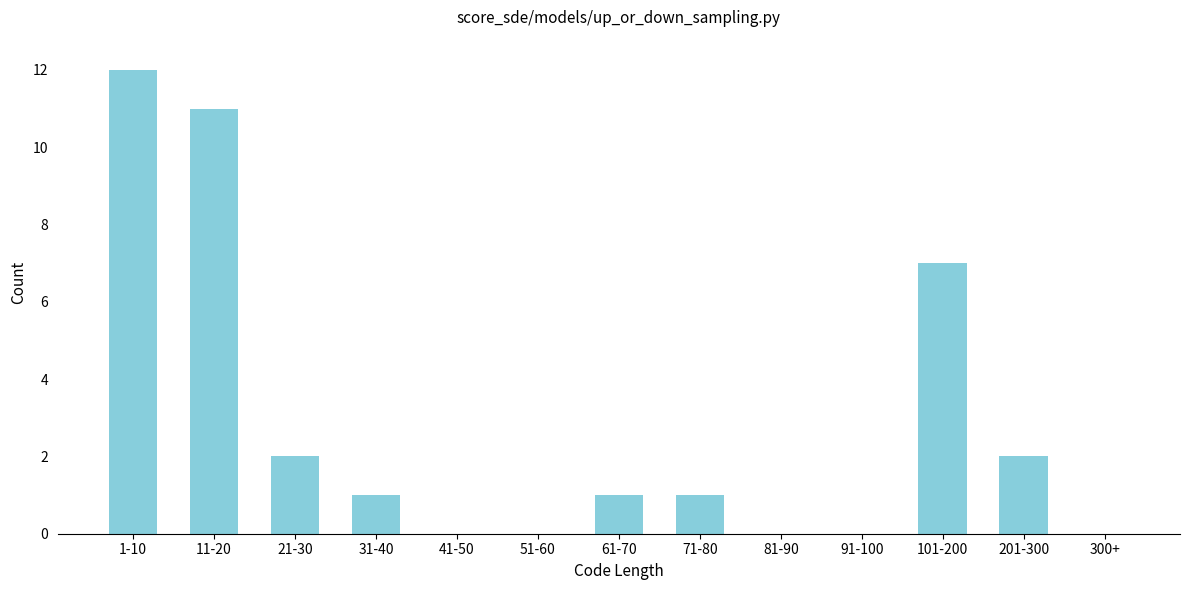

Reading right to left, extract all data points from this chart.

300+=0	201-300=2	101-200=7	91-100=0	81-90=0	71-80=1	61-70=1	51-60=0	41-50=0	31-40=1	21-30=2	11-20=11	1-10=12